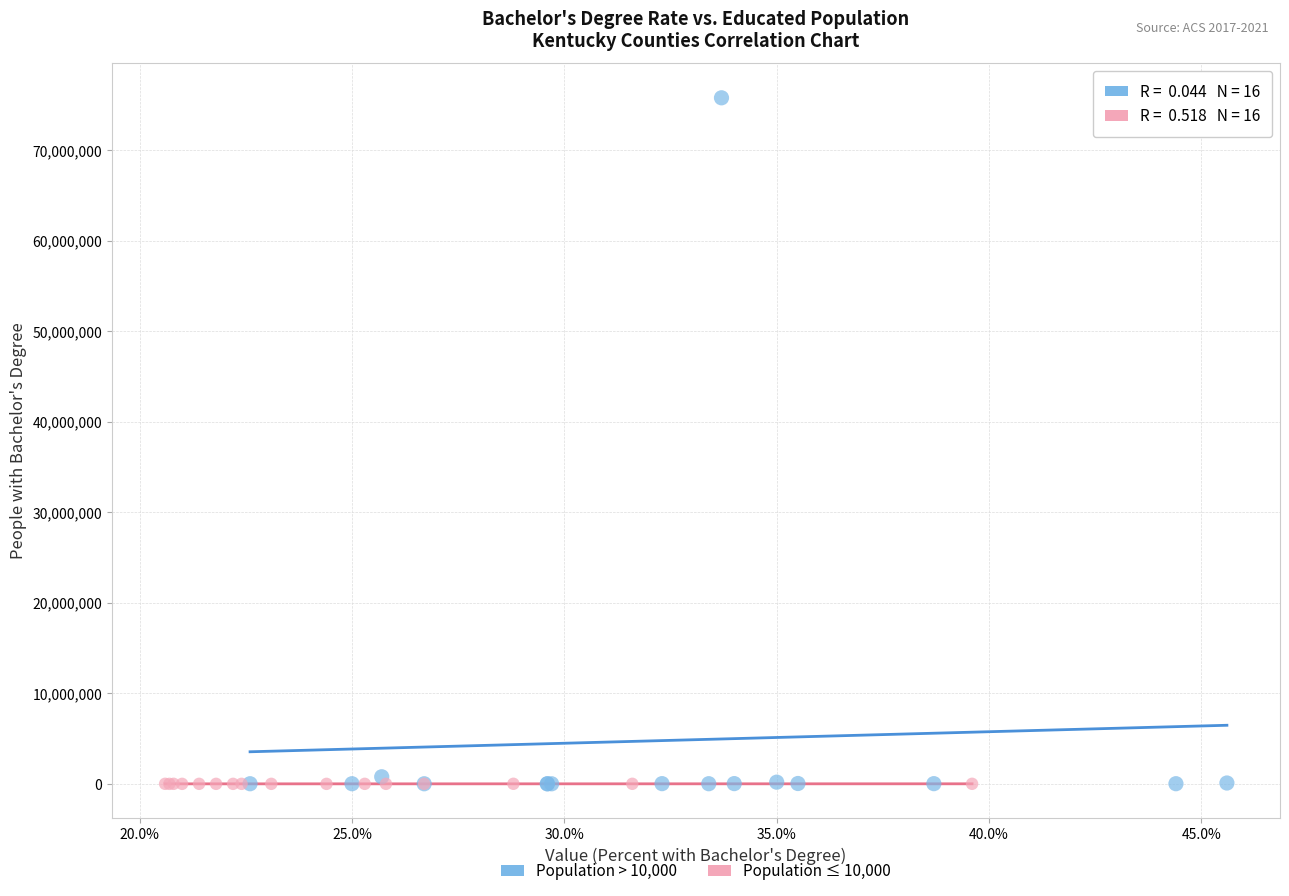

Which series reaches the maximum Y coordinate?

Population > 10,000